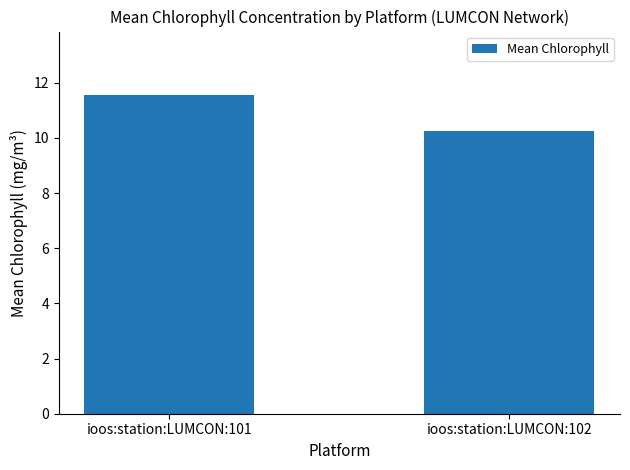

What is the sum of all values?

21.8